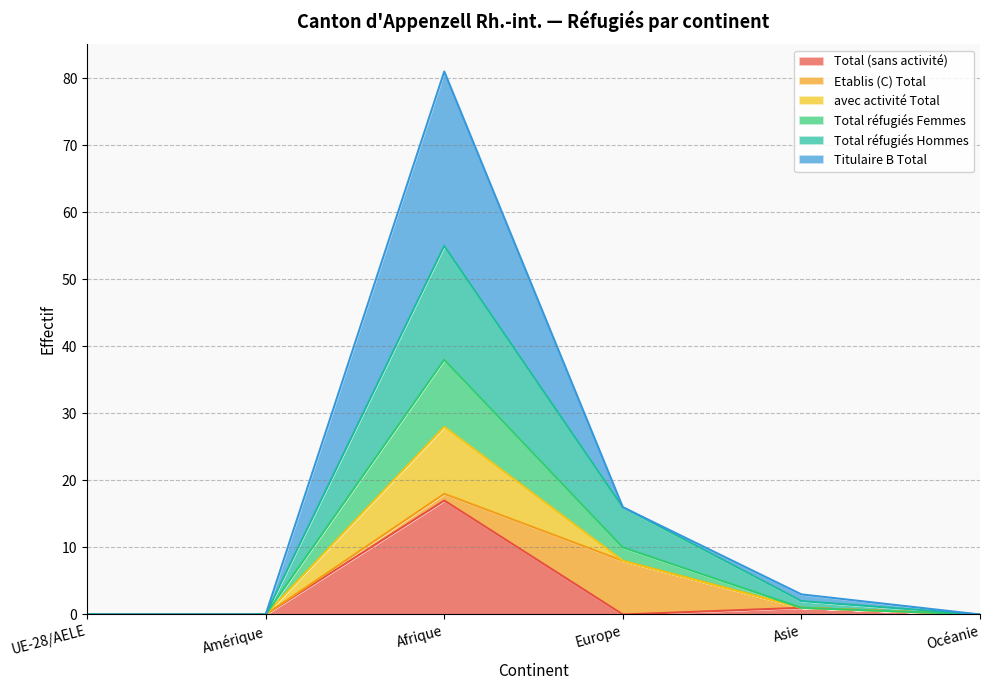

What is the maximum value for Total (sans activité)?

17